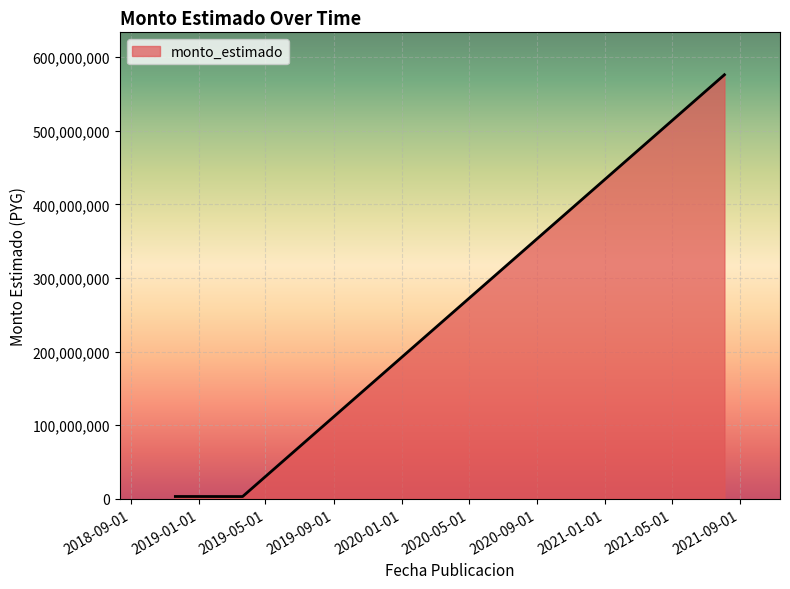

How many values are below 3200000?

1